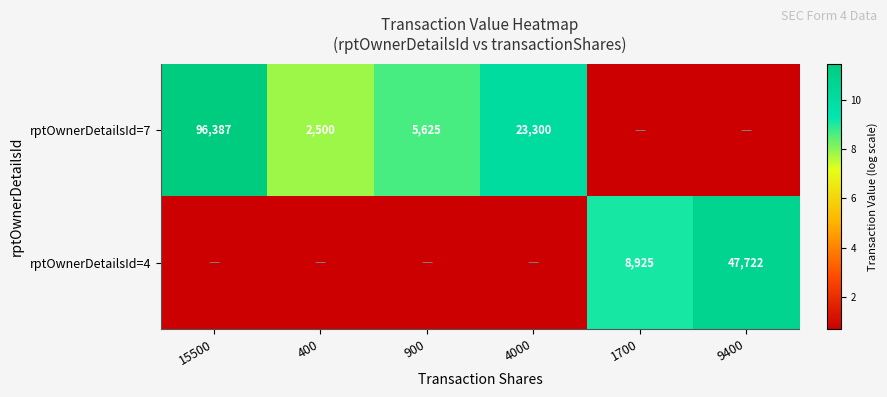

At which category is the sum across all series the highest?

15500